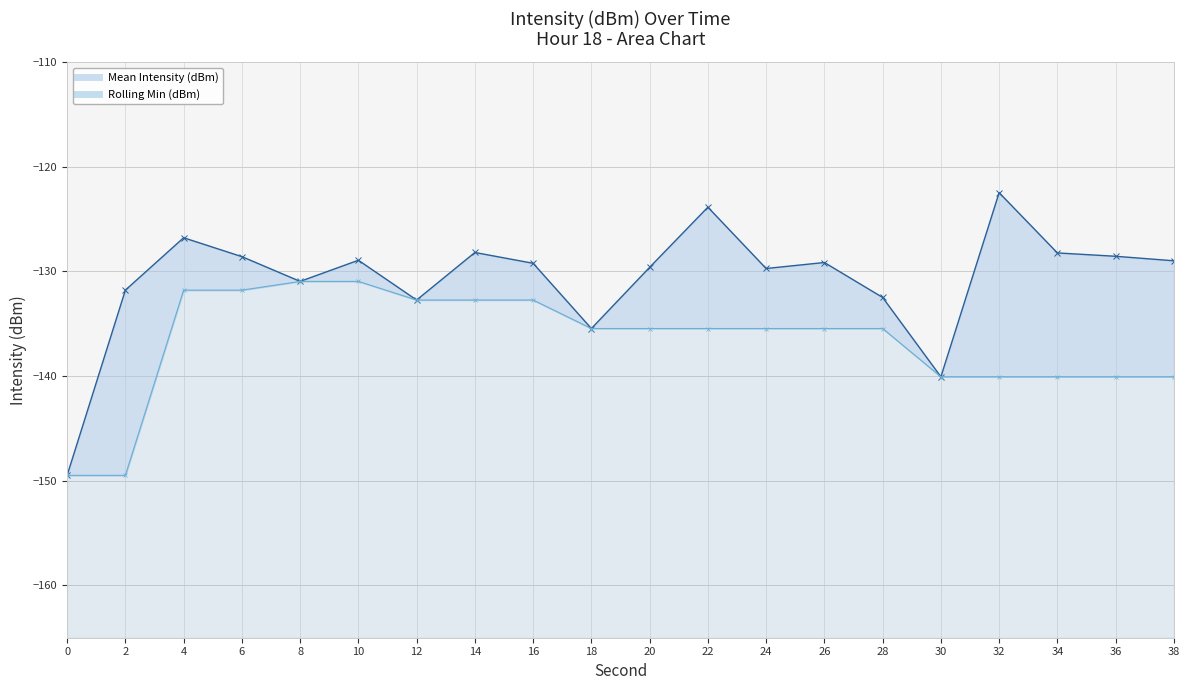

At 16, list the series in order from smallest to largest.

Rolling Min (dBm), Mean Intensity (dBm)